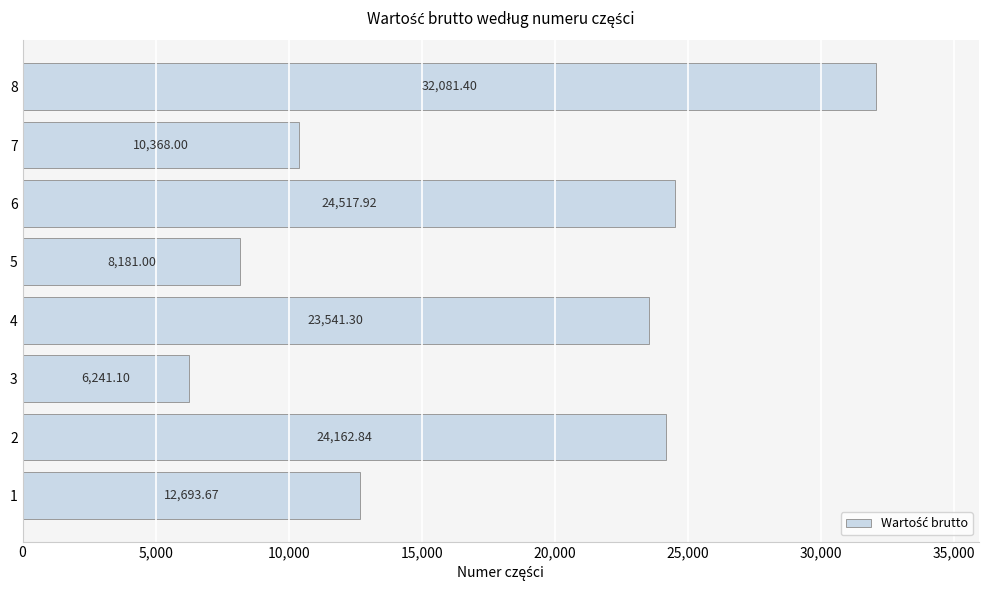

What is the ratio of the value at 3 to the value at 5?

0.8